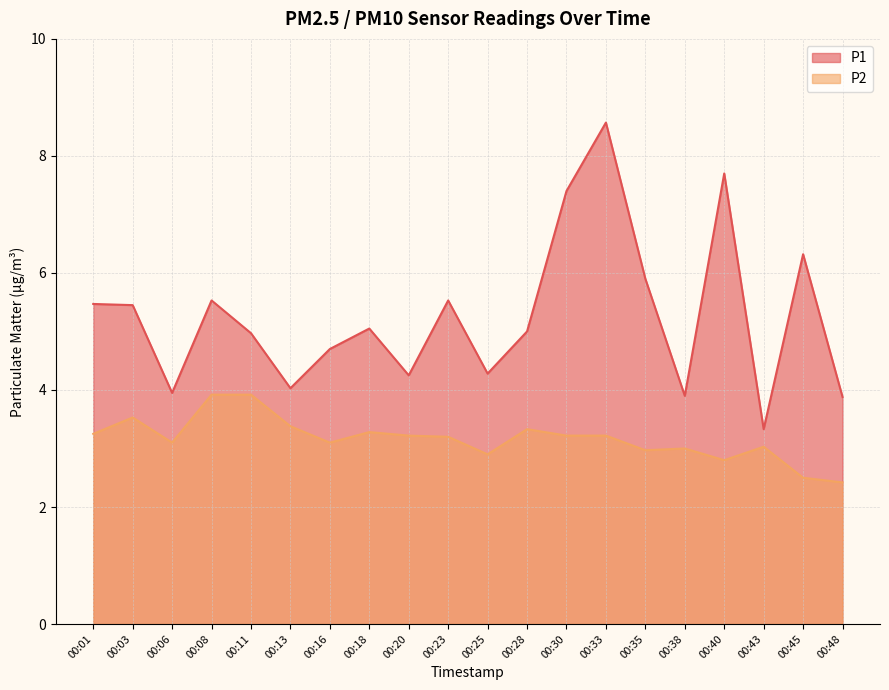

What is the sum of the P1 values at 00:38 and 00:03?

9.3